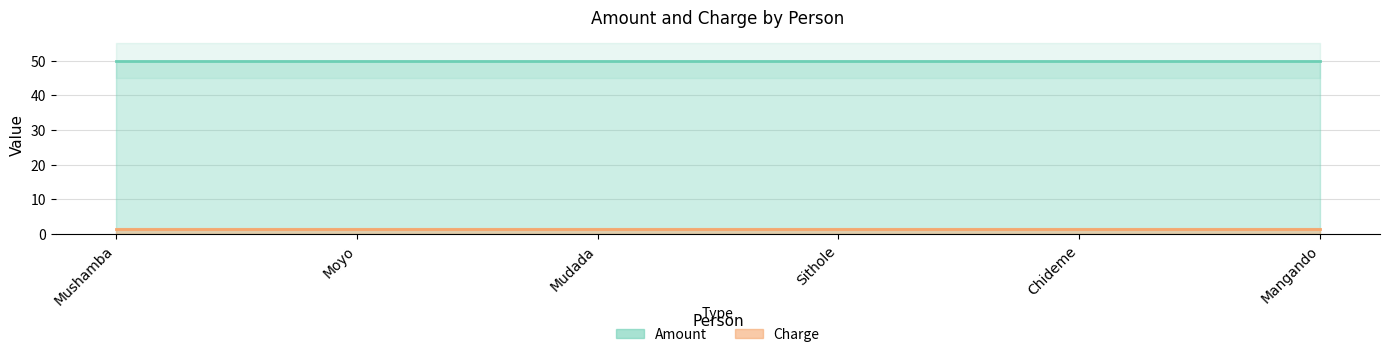

What is the sum of the Amount values at Sithole and Mushamba?

100.0